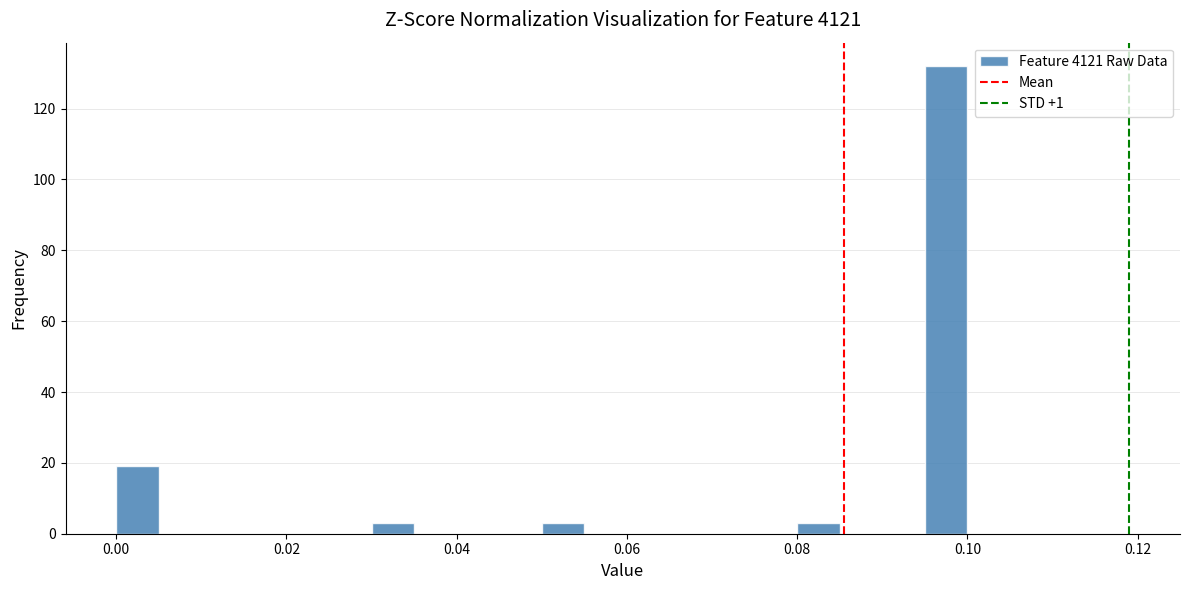

Around what value on the x-axis is the tallest bar? Give the approximate position of its centre, as read against the axis.

0.098